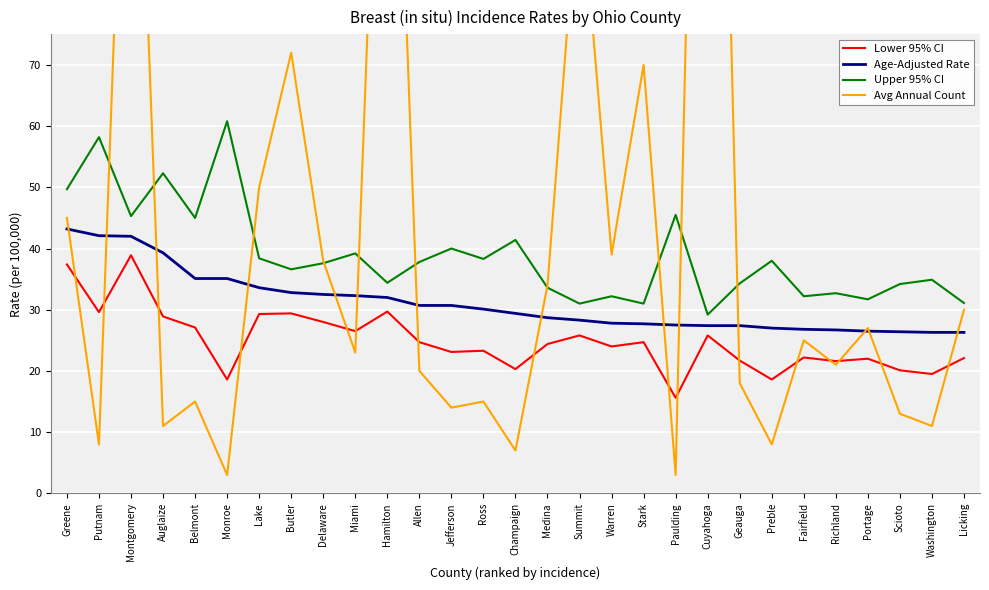

True or false: Age-Adjusted Rate and Upper 95% CI intersect in this chart.

False